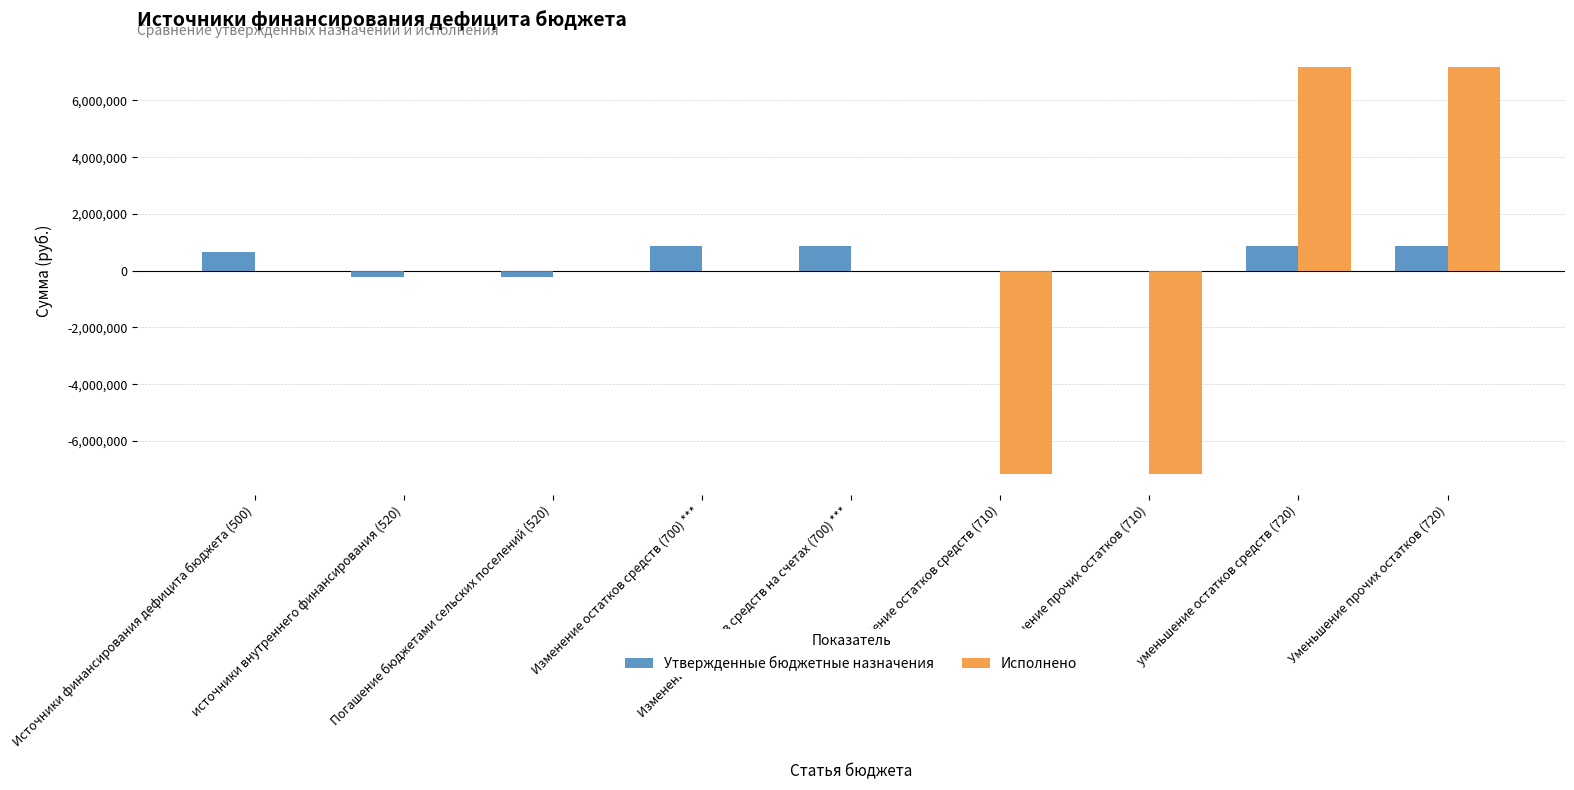

What is the highest value of the Исполнено series?

7175009.1